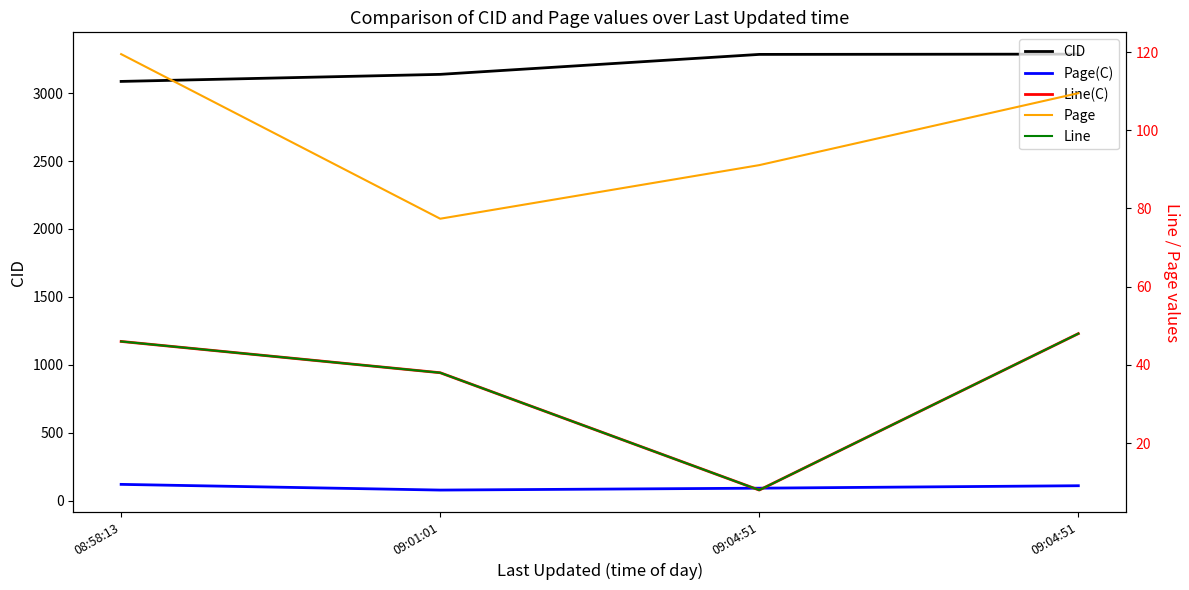

What are all the series names shown in the legend?

CID, Page(C), Line(C), Page, Line